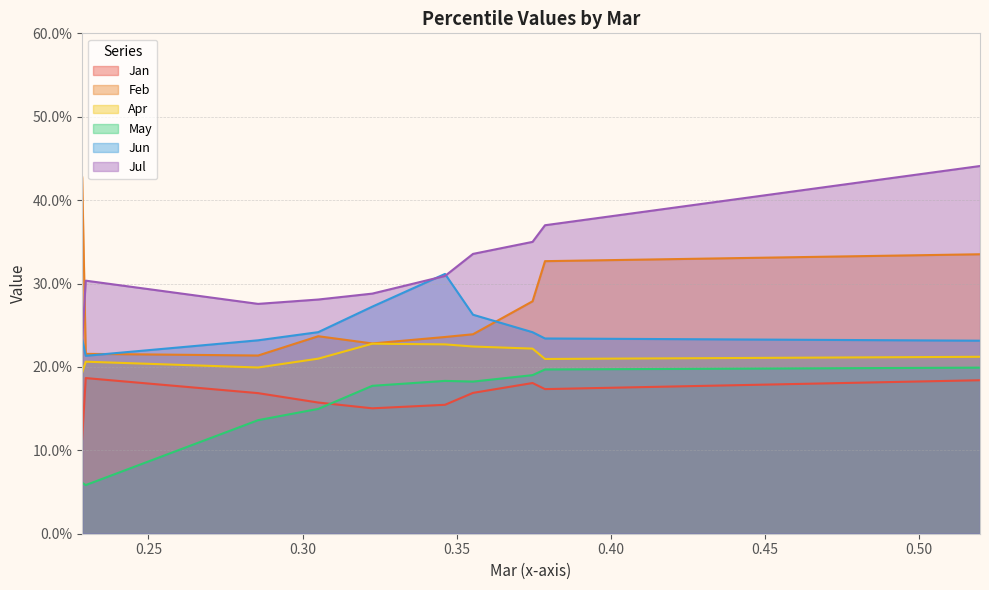

Reading right to left, list all the values displayed in this chart.

Jan: 0.2	0.2	0.2	0.2	0.2	0.2	0.2	0.2	0.2	0.1
Feb: 0.3	0.3	0.3	0.2	0.2	0.2	0.2	0.2	0.2	0.4
Apr: 0.2	0.2	0.2	0.2	0.2	0.2	0.2	0.2	0.2	0.2
May: 0.2	0.2	0.2	0.2	0.2	0.2	0.1	0.1	0.1	0.1
Jun: 0.2	0.2	0.2	0.3	0.3	0.3	0.2	0.2	0.2	0.2
Jul: 0.4	0.4	0.3	0.3	0.3	0.3	0.3	0.3	0.3	0.2